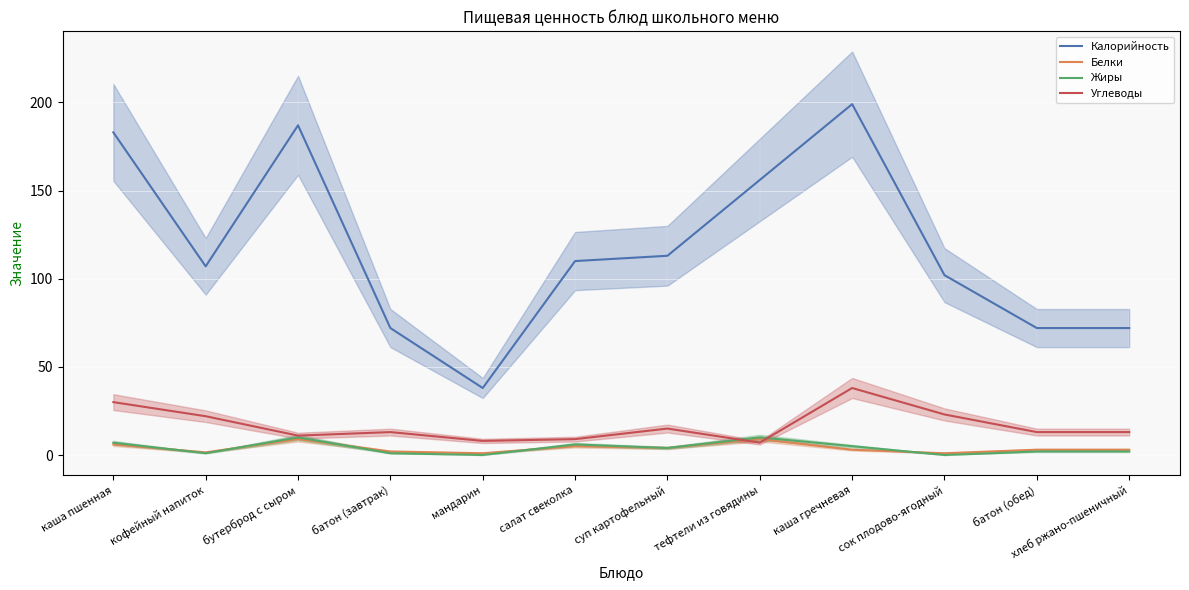

At how many categories does at least one series exceed 147?

4